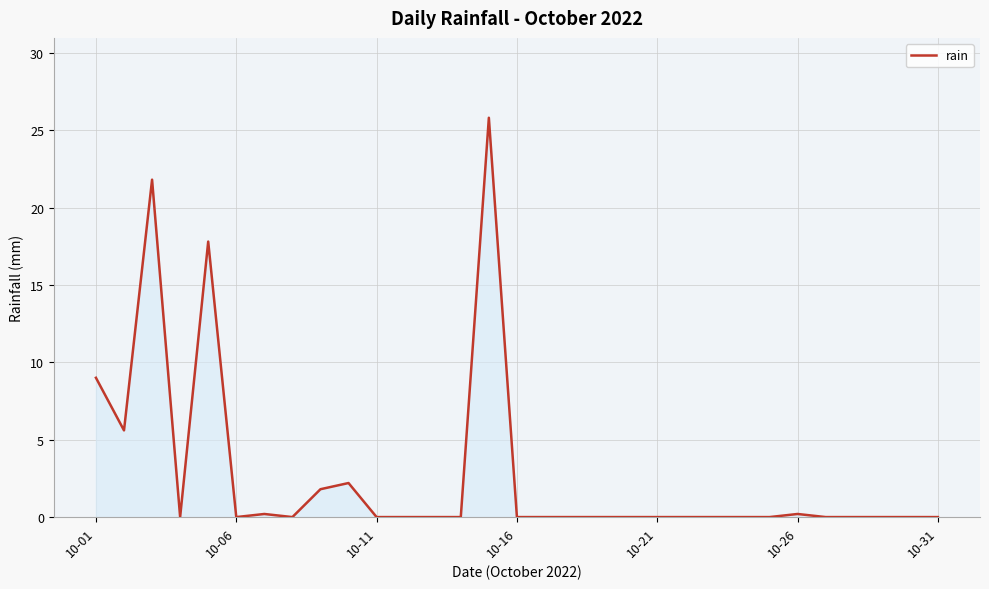

What is the difference between the maximum and minimum values?

25.8